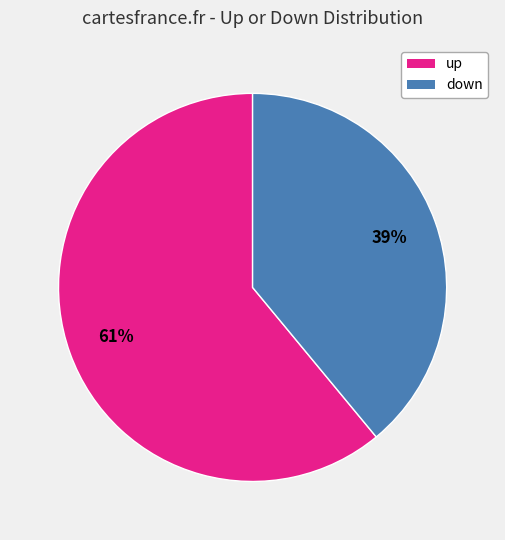

Which slice is the largest?

up